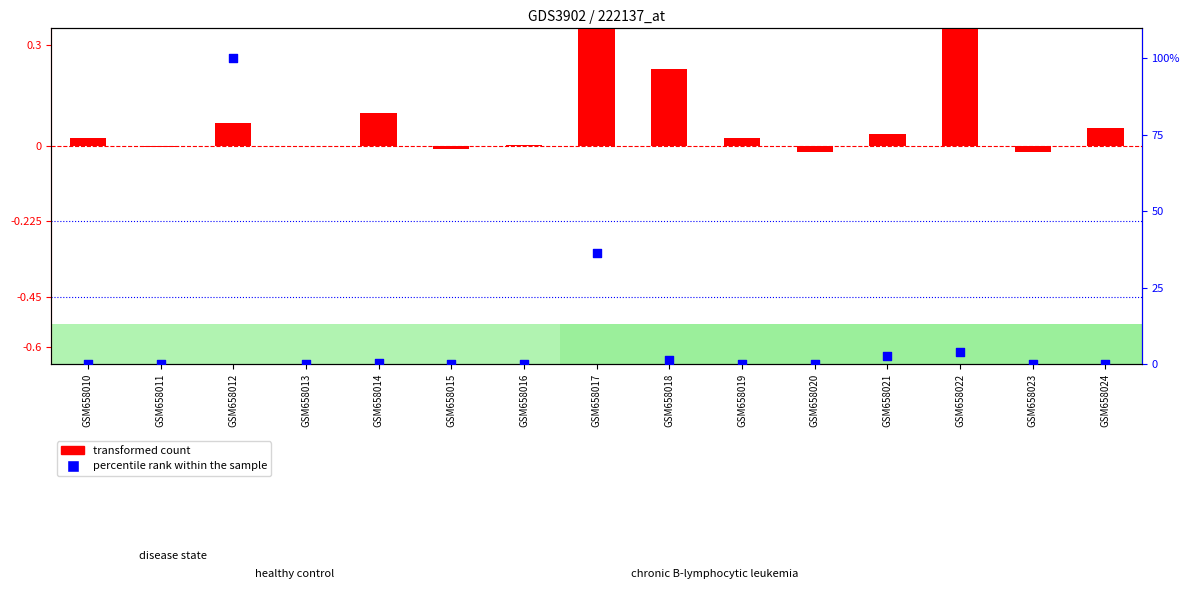

What are all the series names shown in the legend?

transformed count, percentile rank within the sample